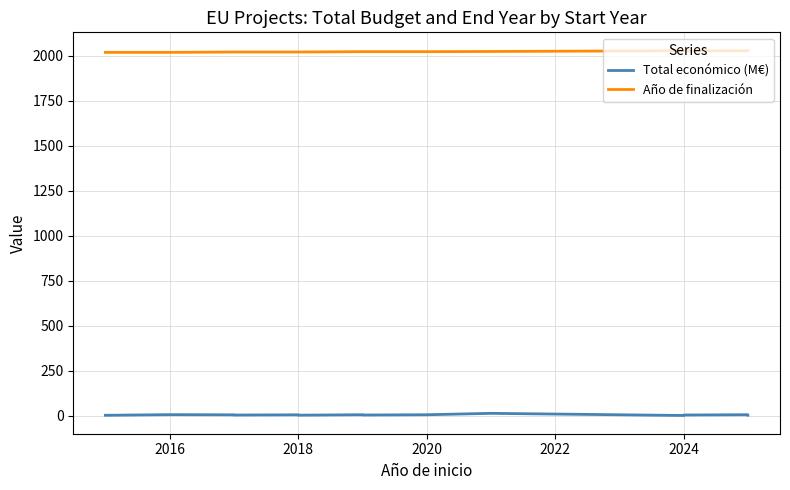

True or false: Total económico (M€) has more than 1 interior local peaks.

True